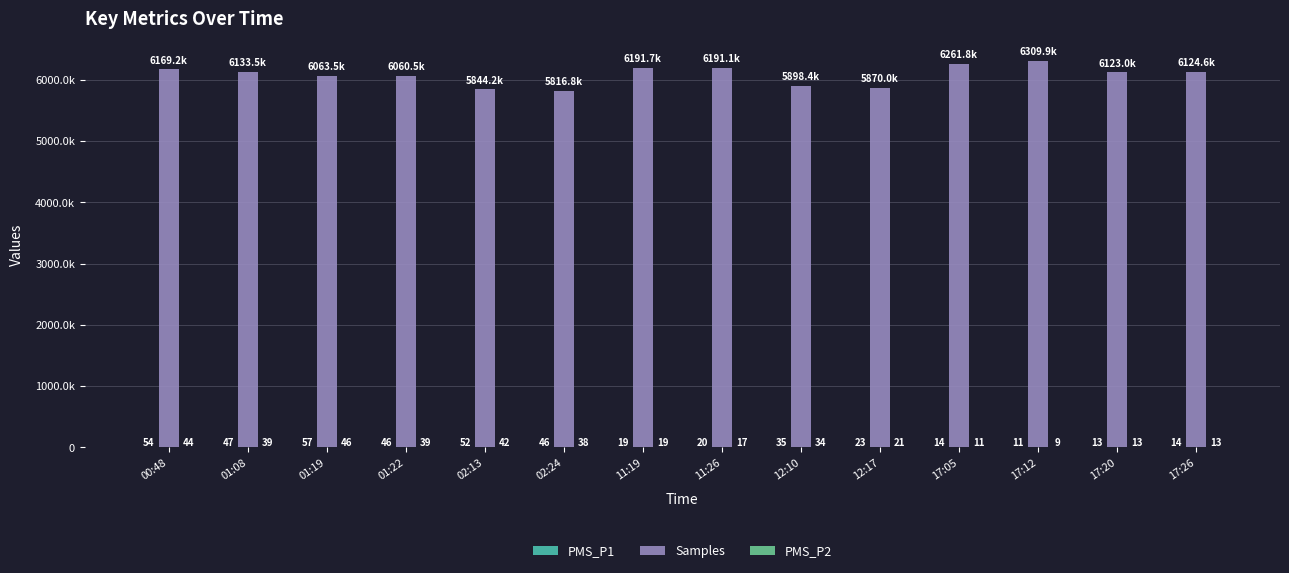

What is the value of the PMS_P2 bar at the 11th from the left?

11.2